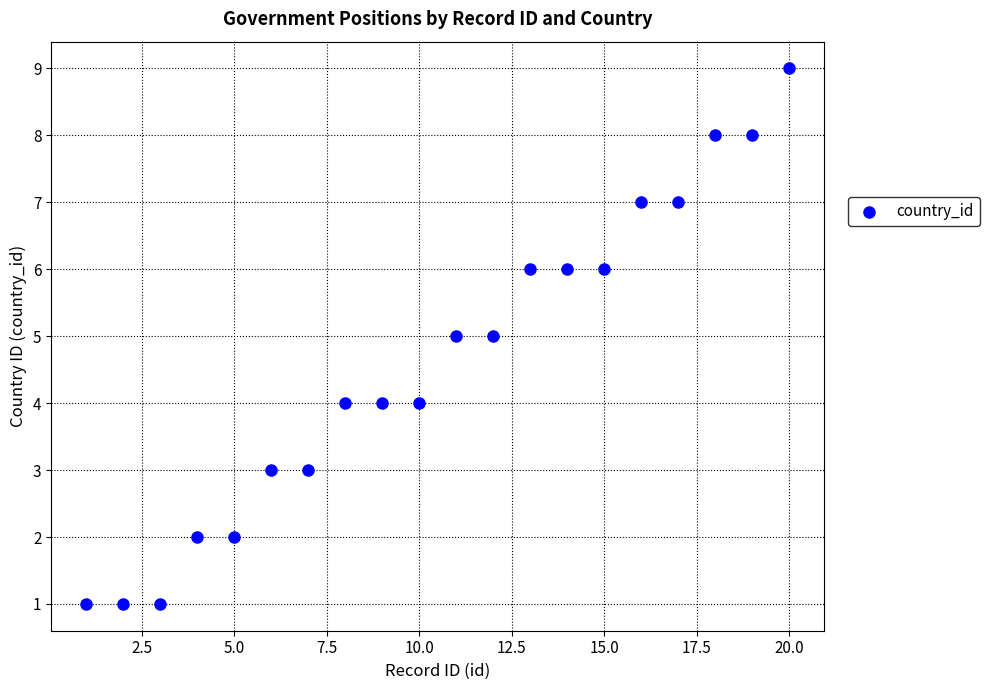

What is the range of X values (max minus min)?

19